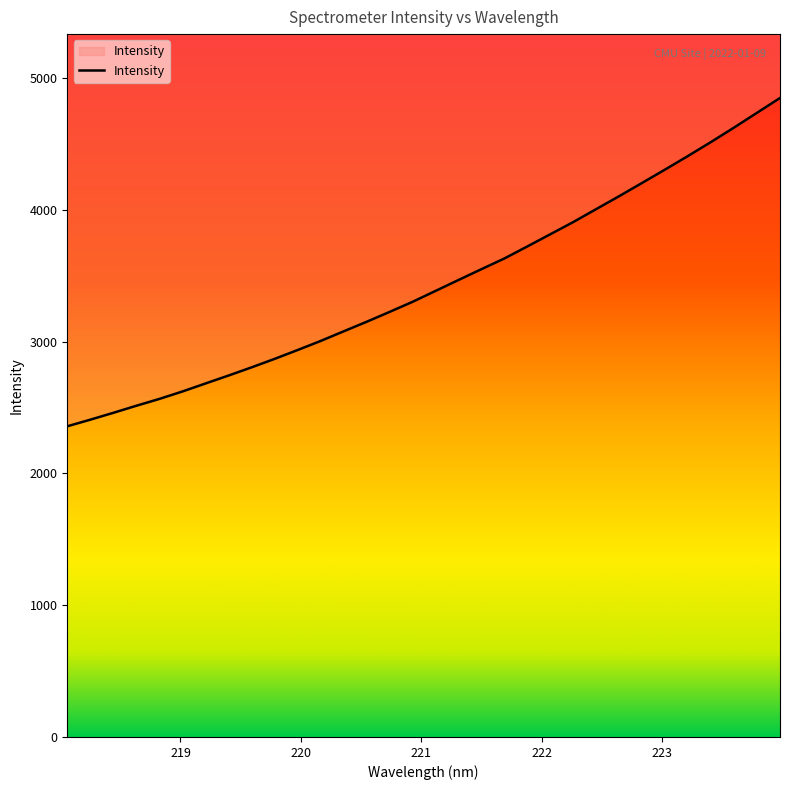

What is the difference between the maximum and minimum values?

2491.0